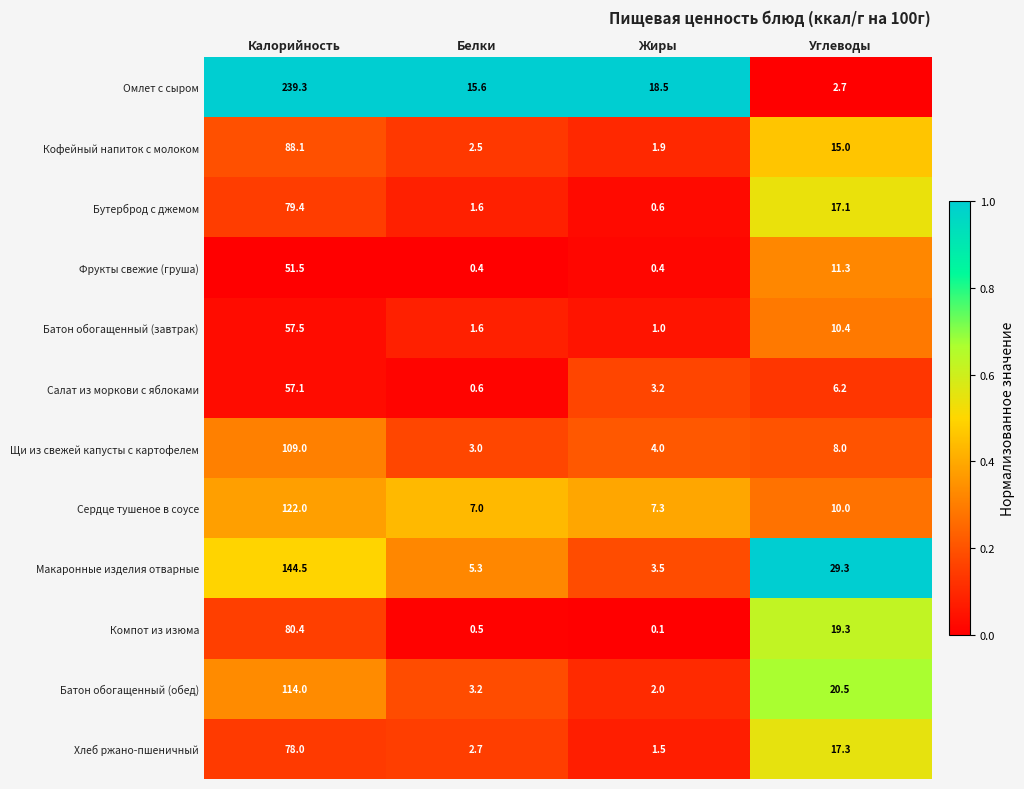

Which series changed the most between Калорийность and Белки?

Омлет с сыром